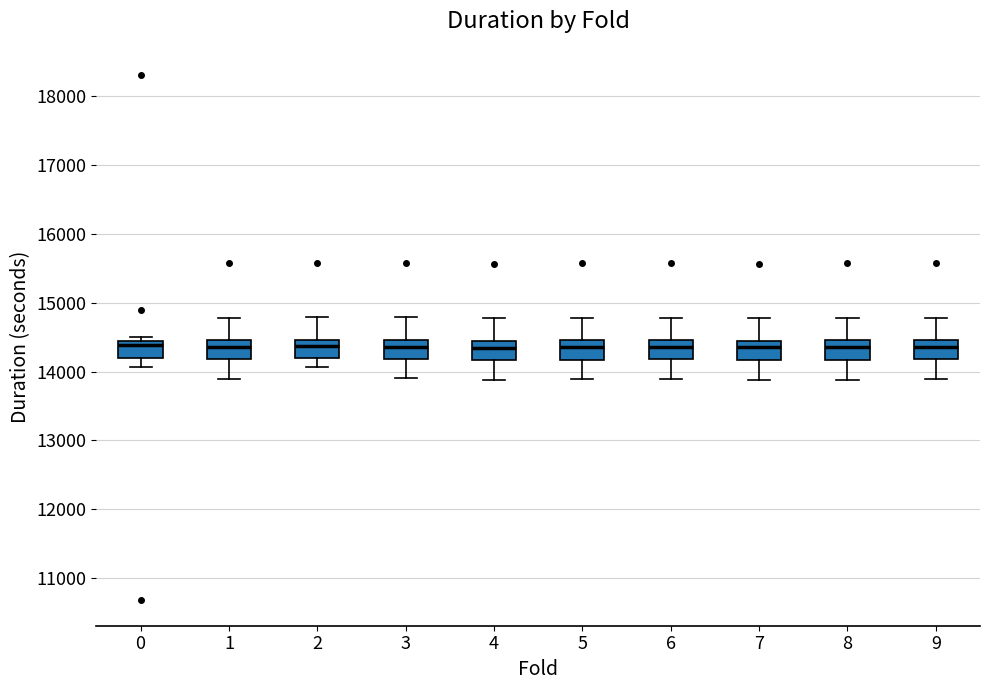

Where is the lower edge of the box at x = 3 on the y-axis? The values are not printed on the chart, so give them approximately, as read against the axis.

14200